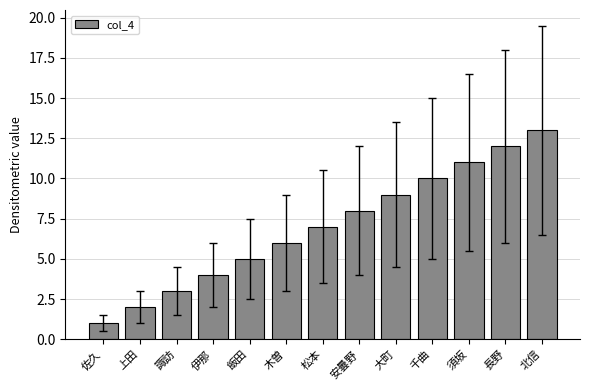

Reading right to left, what are all the values shown in this chart?

北信=13	長野=12	須坂=11	千曲=10	大町=9	安曇野=8	松本=7	木曽=6	飯田=5	伊那=4	諏訪=3	上田=2	佐久=1